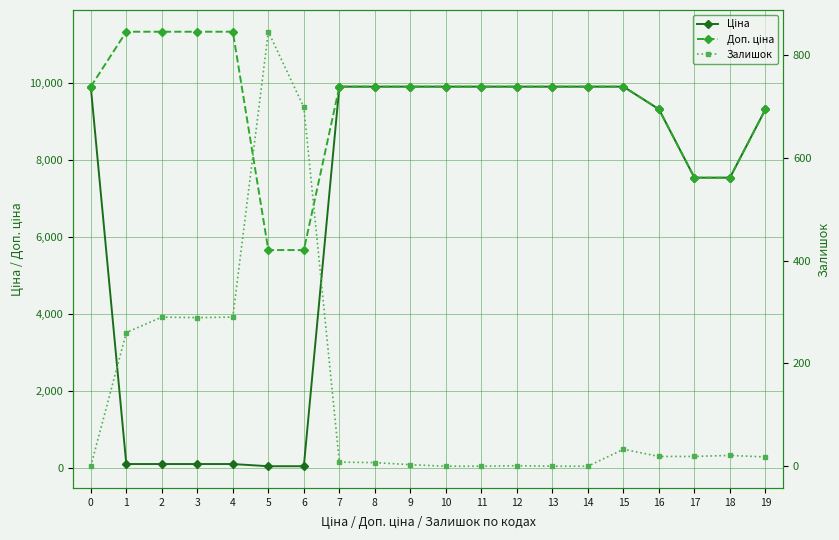

The value of Залишок at 19 is 18.0. True or false?

True